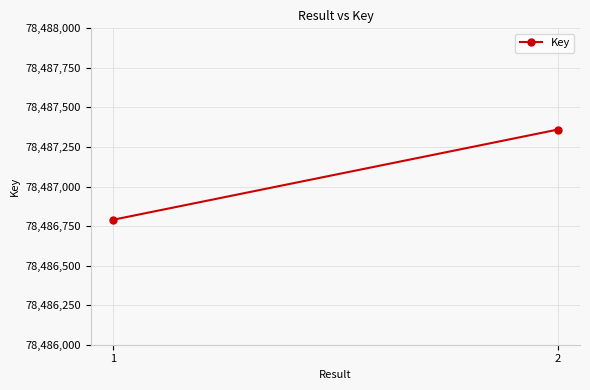

What is the minimum value shown in the chart?

78486790